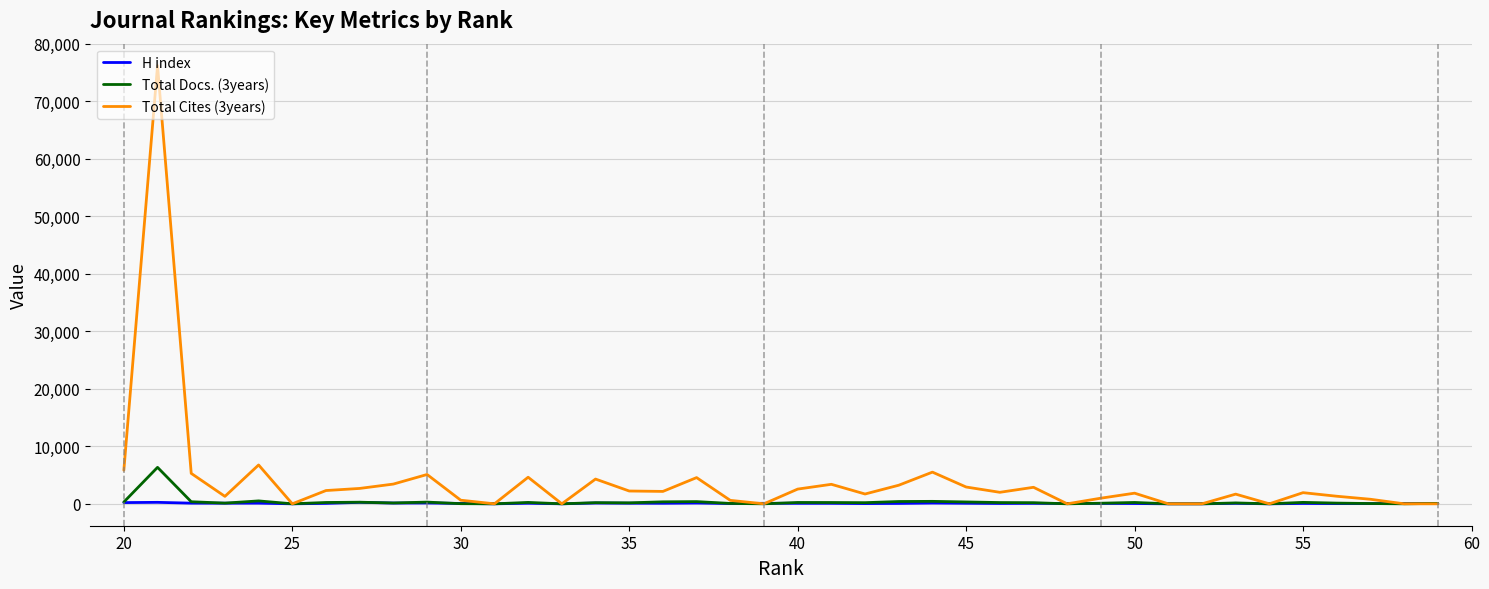

Which series has the widest spread of values?

Total Cites (3years)